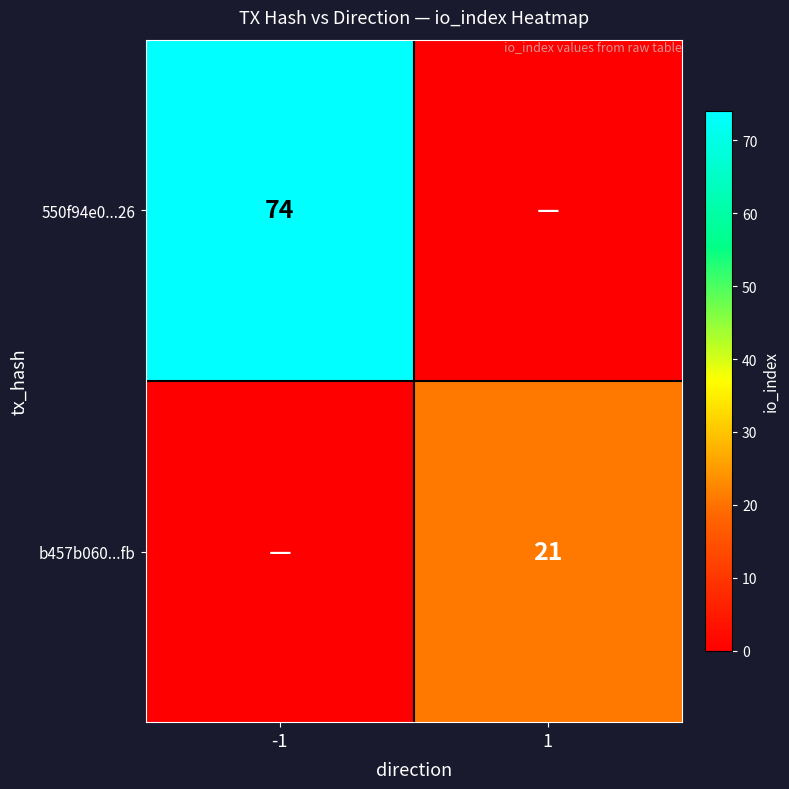

The value of 550f94e0...26 at -1 is 74. True or false?

True